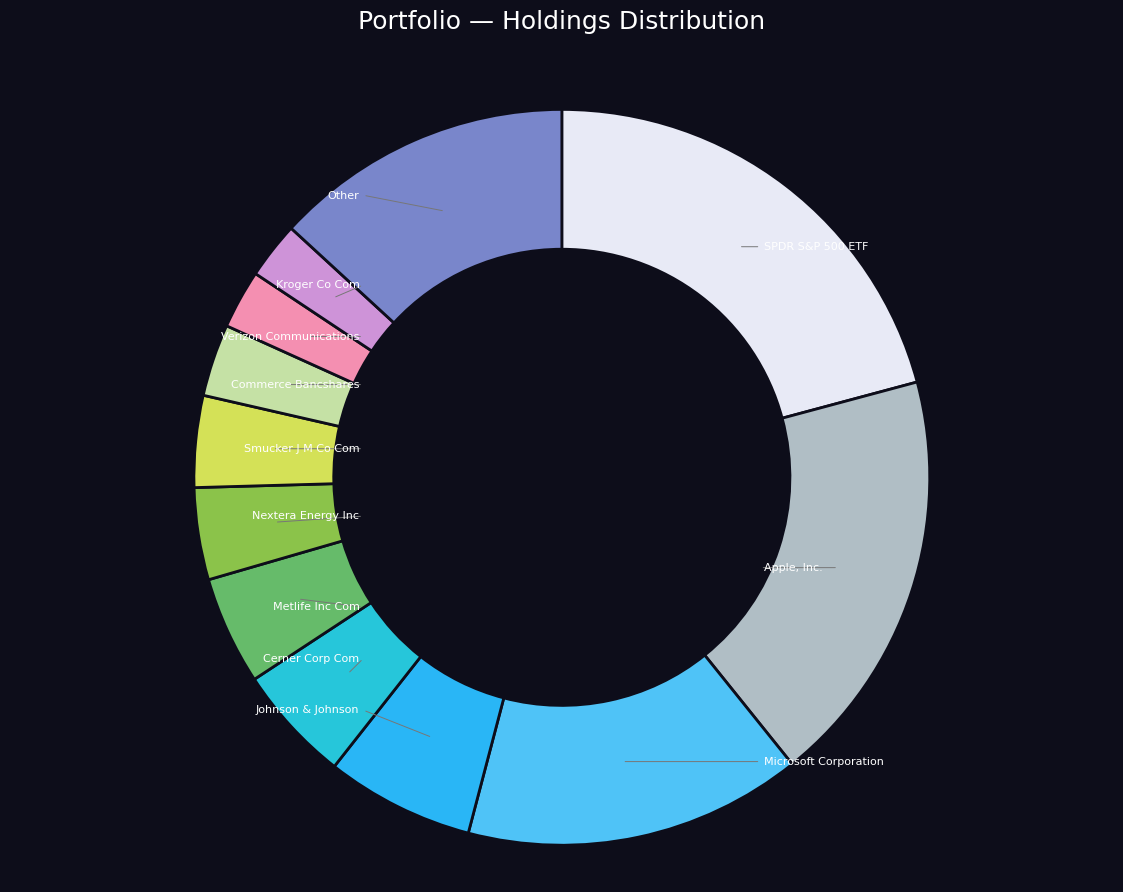

The Kroger Co Com slice represents 2% of the pie. True or false?

True